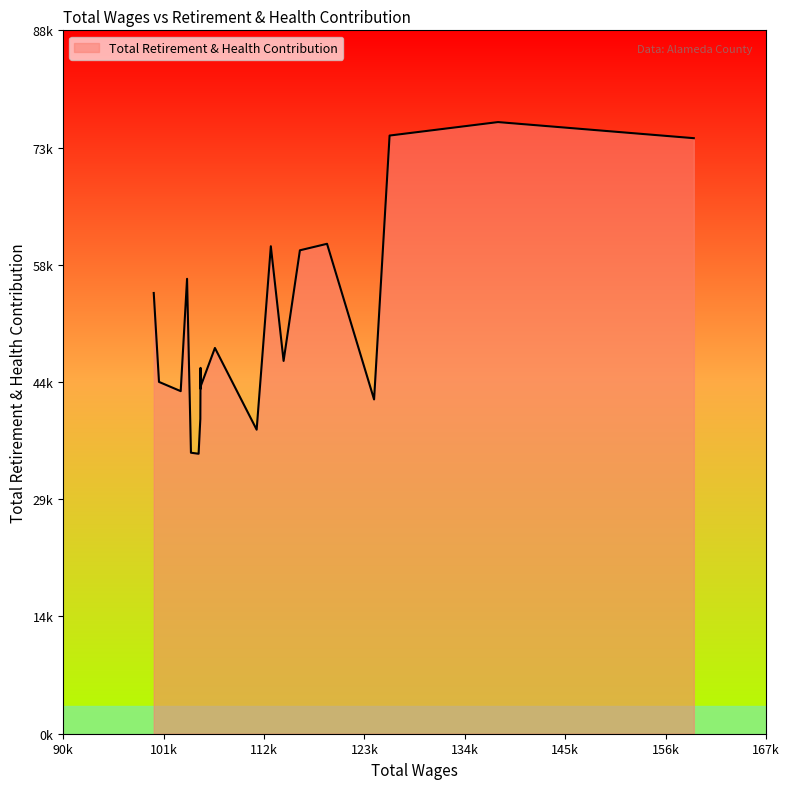

Is this an area chart (filled region under the line)?

Yes